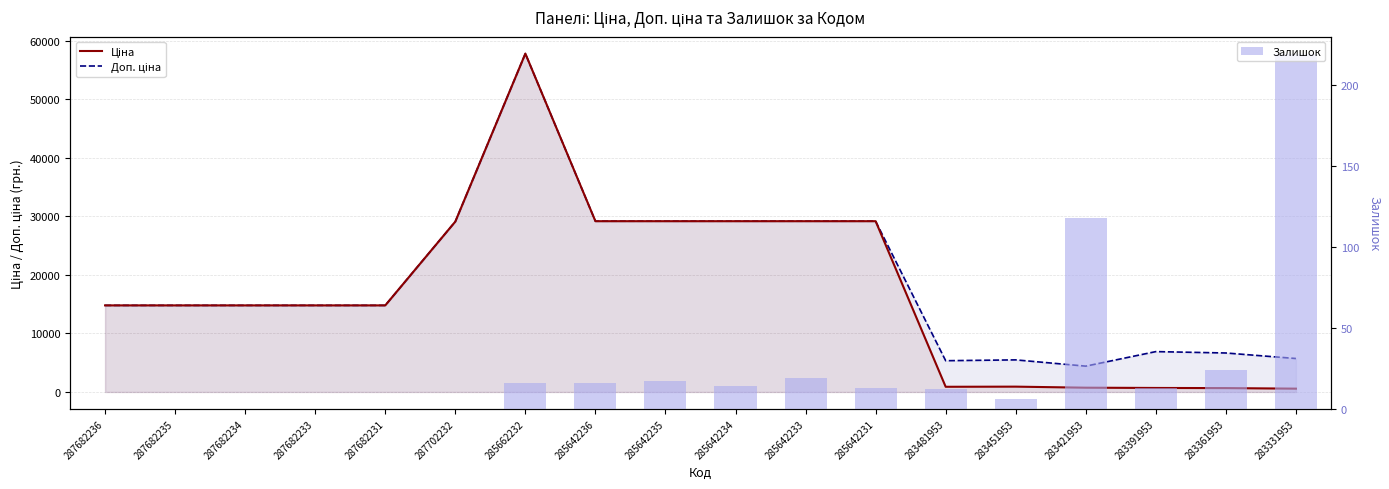

What is the greatest value displayed?

57826.2